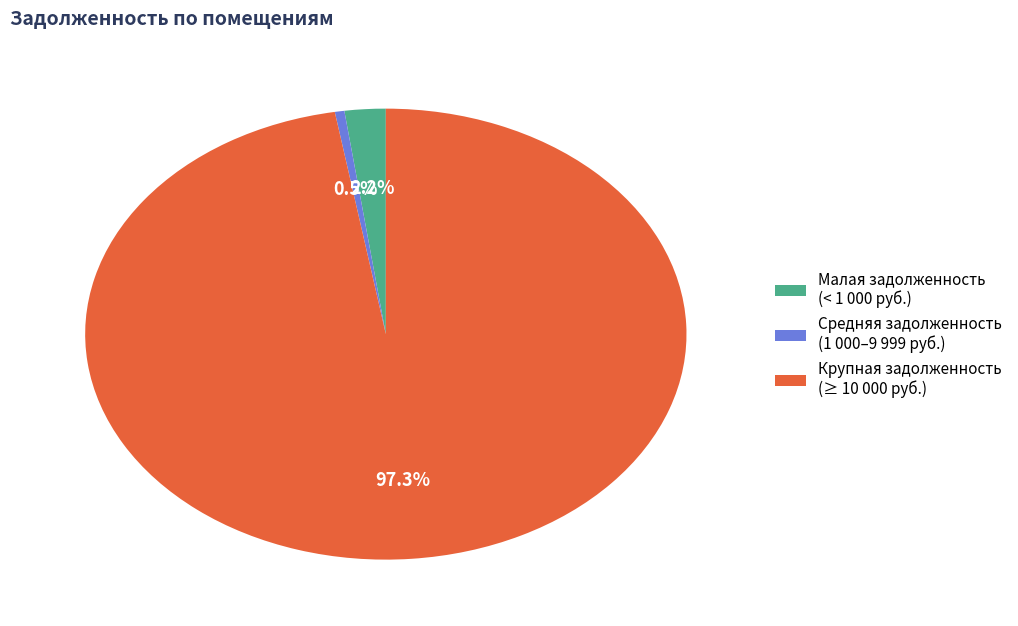

Which has a higher value, Средняя задолженность (1 000–9 999 руб.) or Крупная задолженность (≥ 10 000 руб.)?

Крупная задолженность (≥ 10 000 руб.)